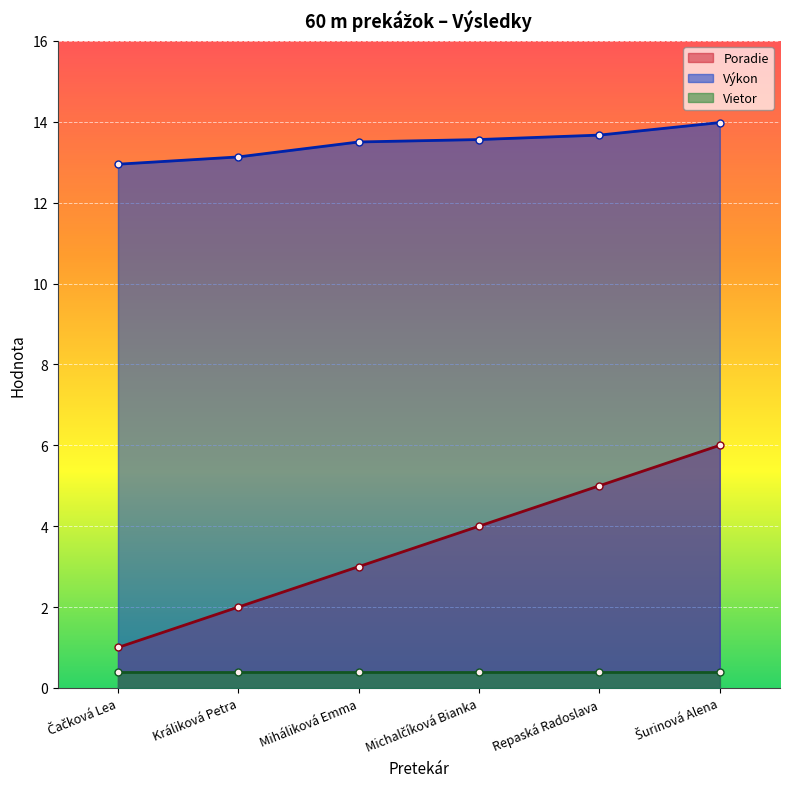

What position from the right is Miháliková Emma?

4